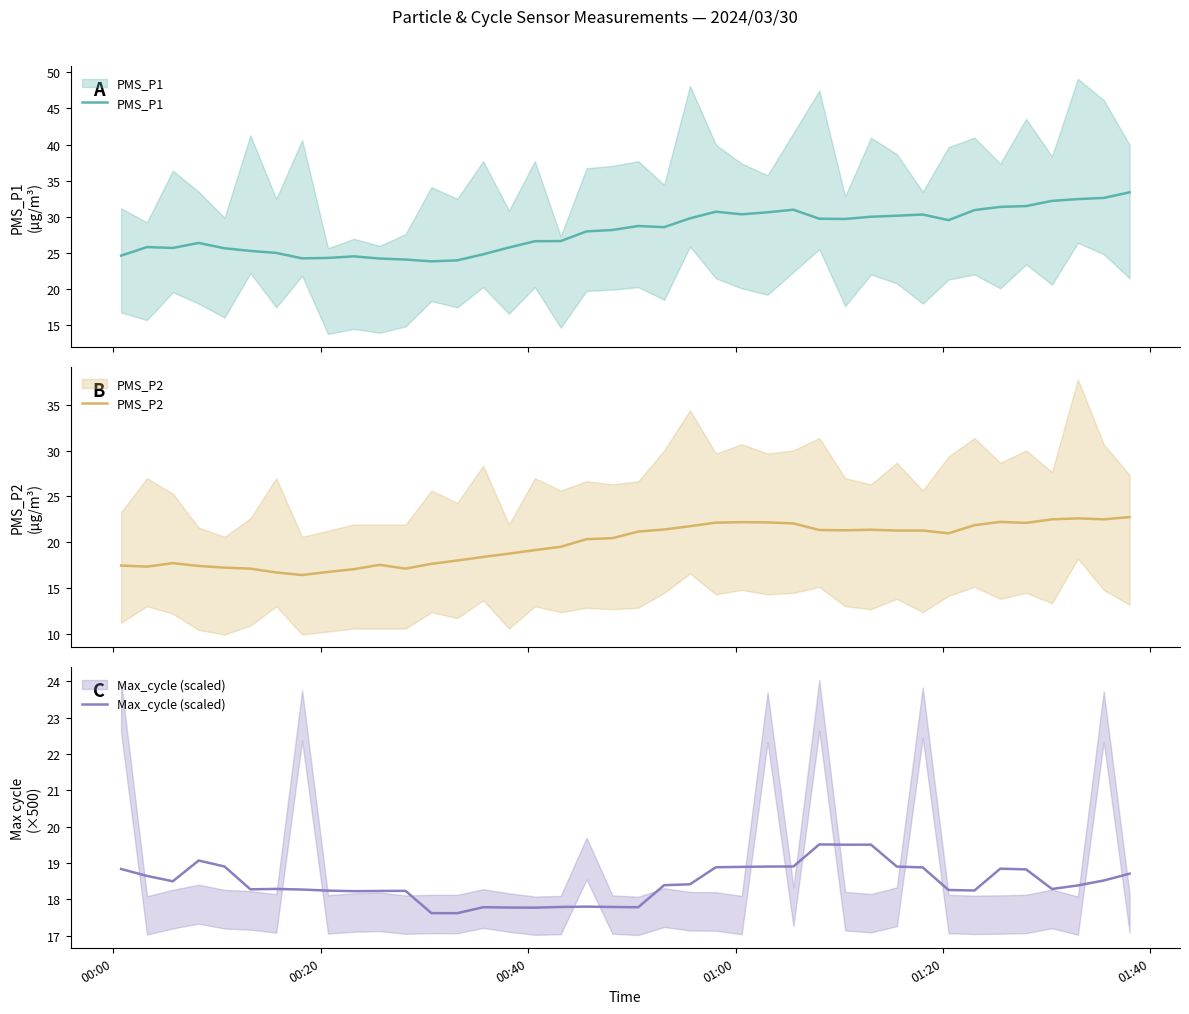

How many lines are shown in the chart?

3